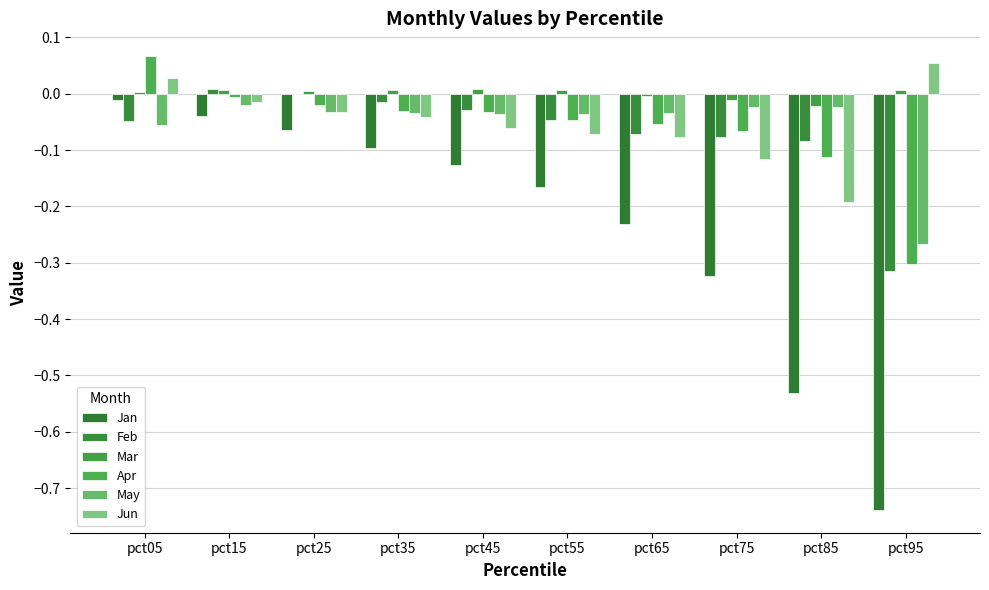

At pct75, list the series in order from smallest to largest.

Jan, Jun, Feb, Apr, May, Mar